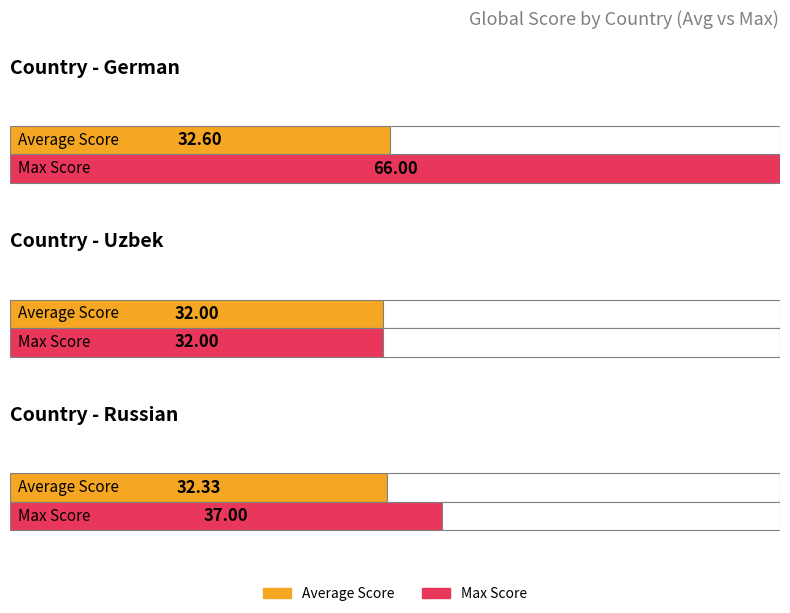

The Global Rank series shows 4759 at 6. True or false?

False